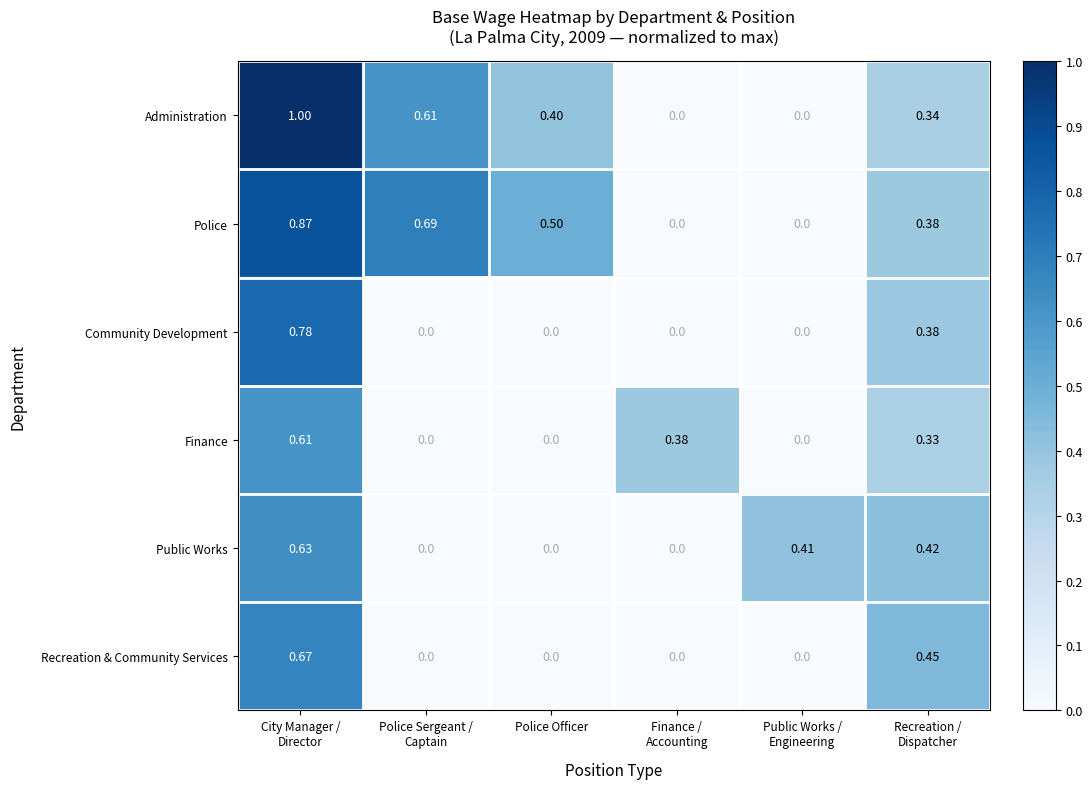

What is the difference between the highest and lowest values at Finance /
Accounting?

0.4